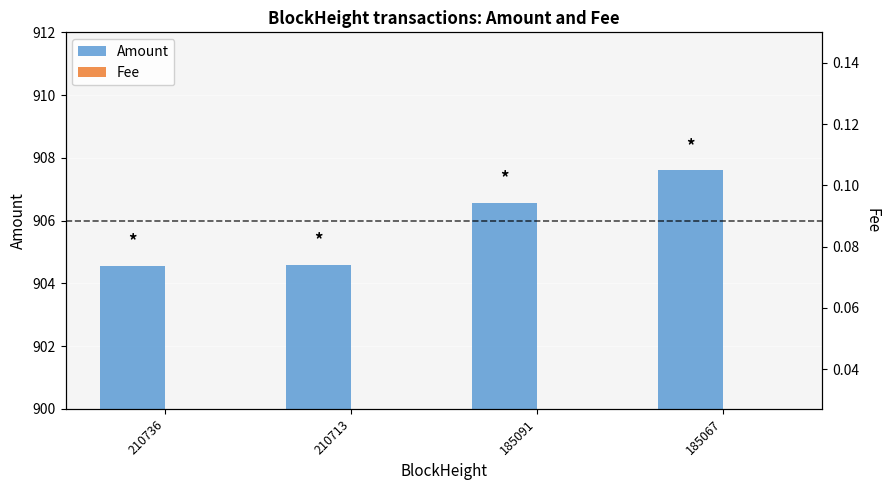

Is it true that Amount equals 904.6 at 210736?

True